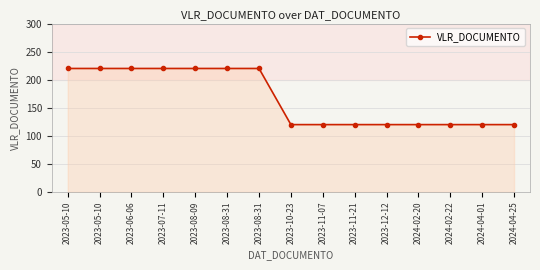

How many categories are shown in the chart?

15